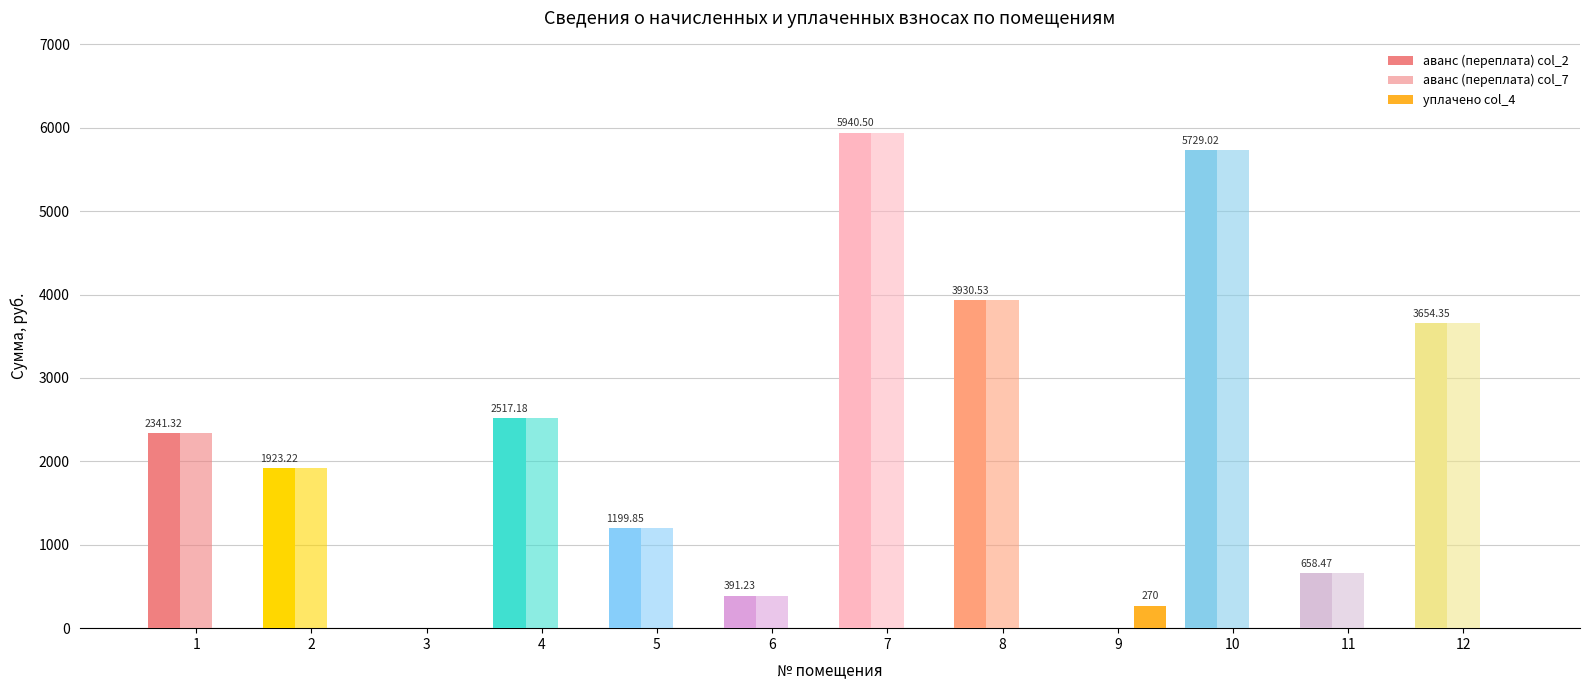

How many data points in аванс (переплата) col_7 are above 2341?

6